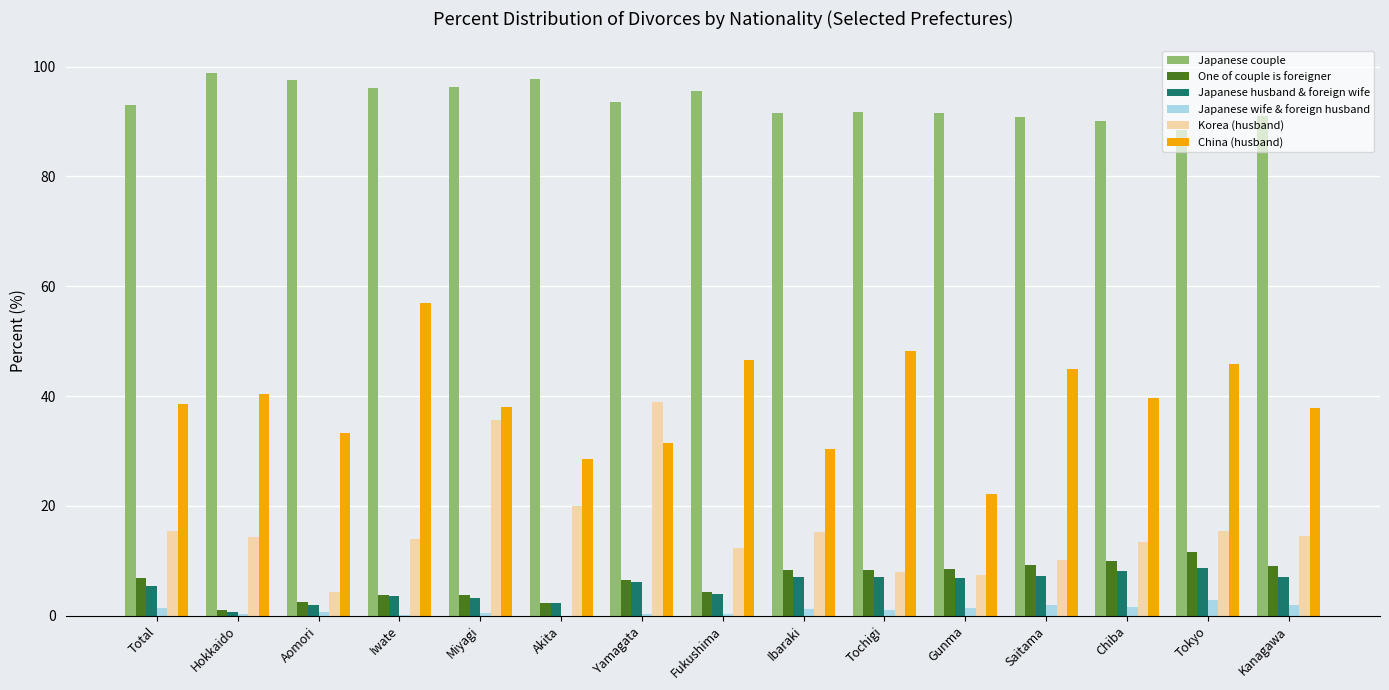

Which series has the largest total across all categories?

Japanese couple